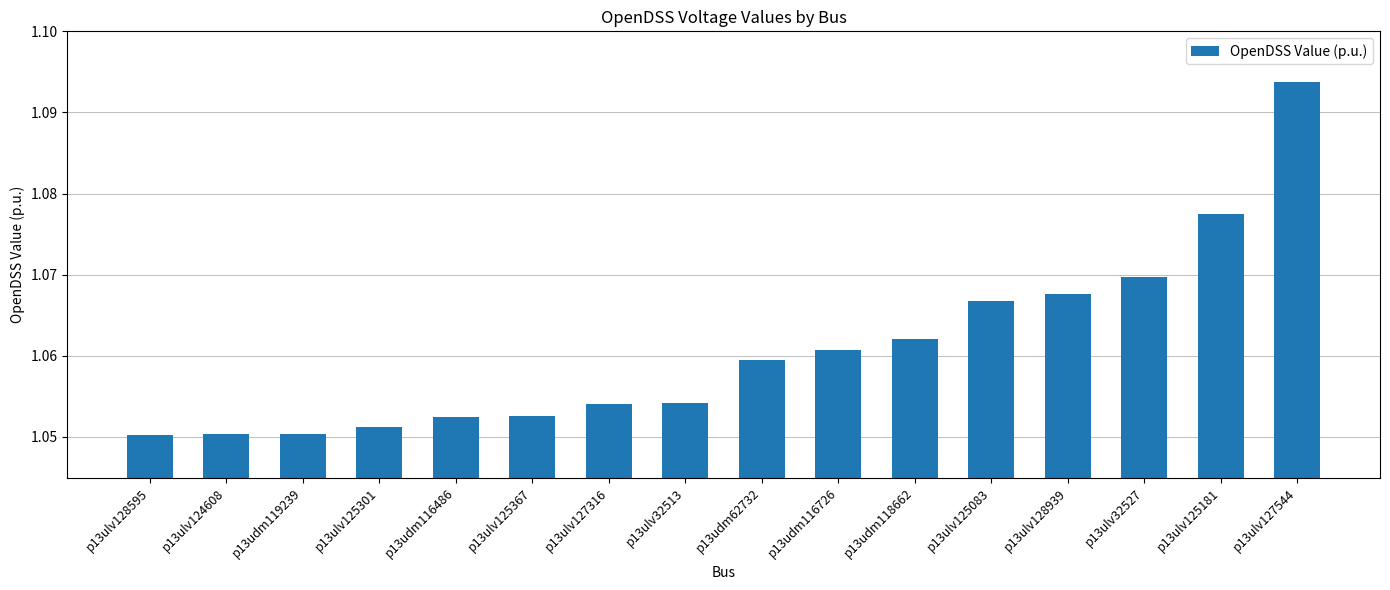

Is it true that the value at p13udm116726 is 1.5?

False